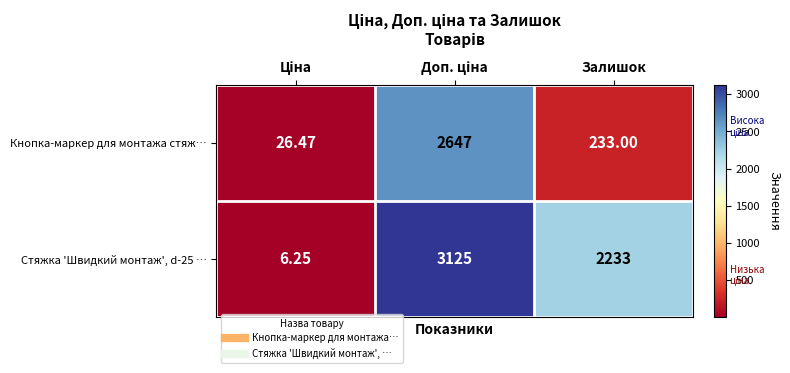

At which label is Стяжка 'Швидкий монтаж', d-25 … closest to 1565?

Залишок